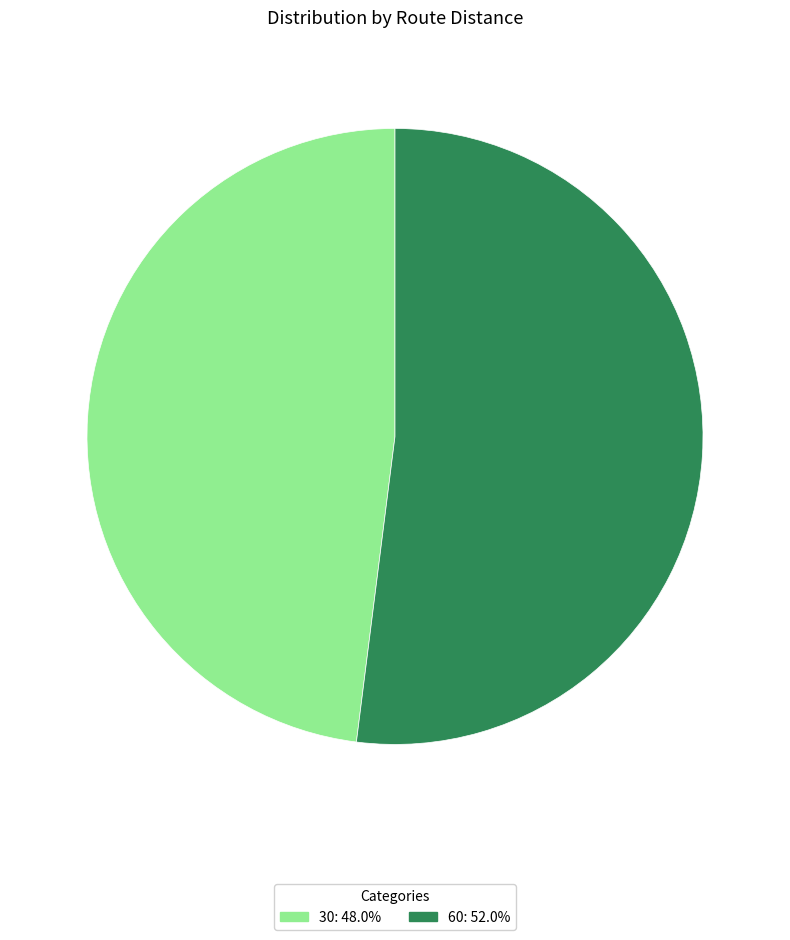

Between 30 and 60, which is larger?

60